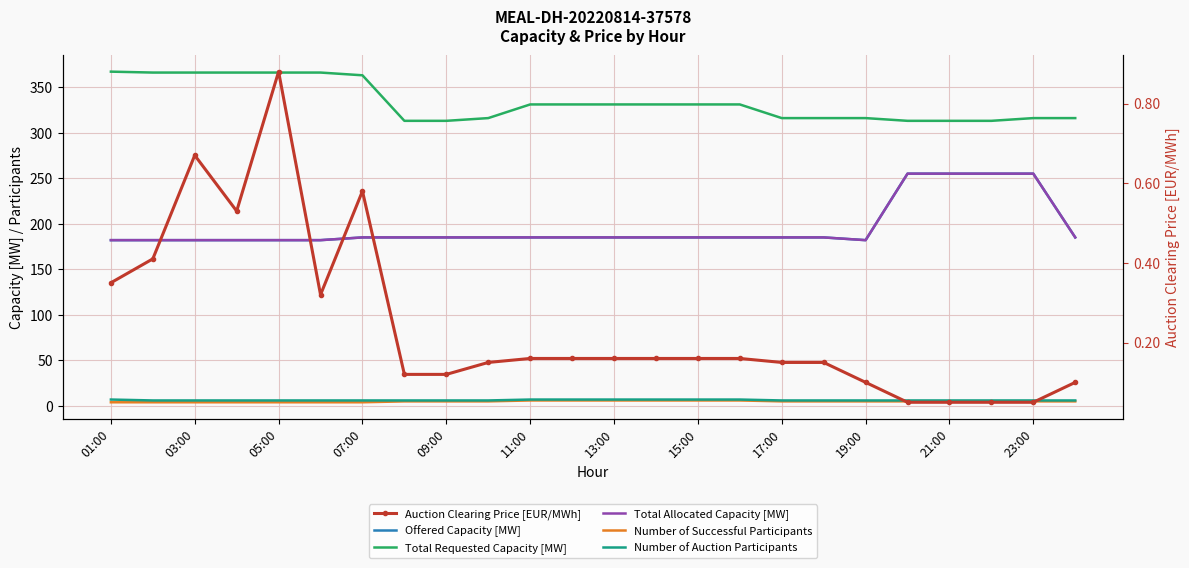

Which category has the highest value across all series?

01:00